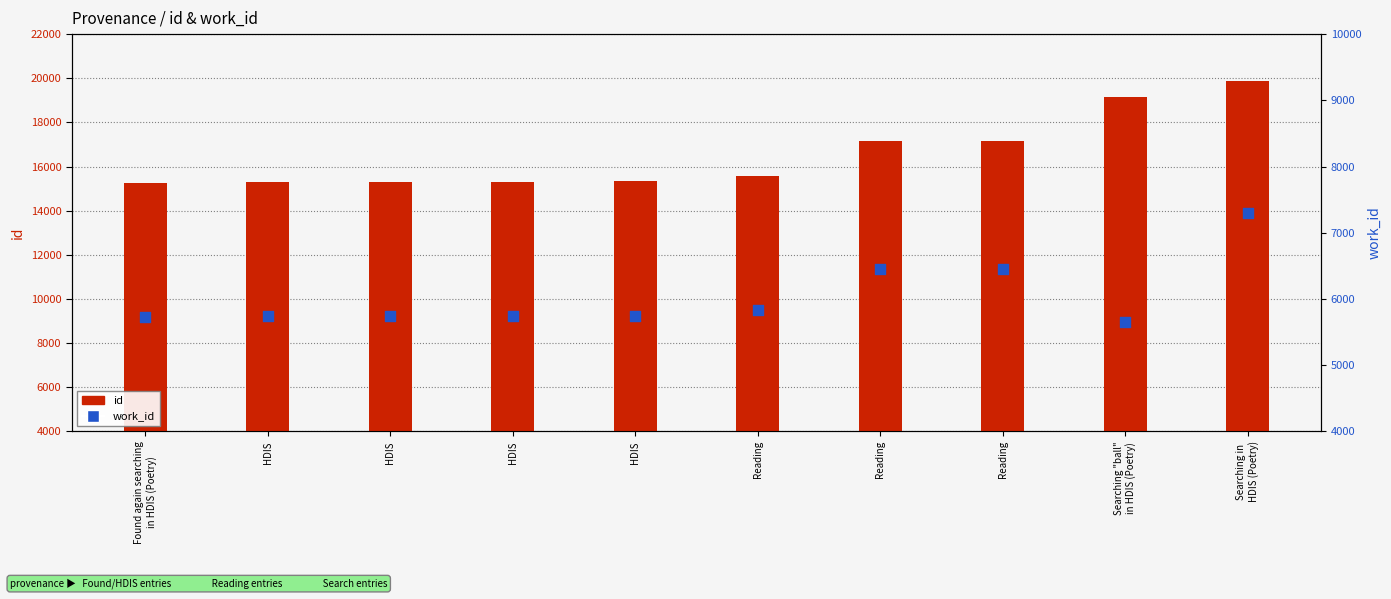

Which series has the largest Y range (max minus min)?

id